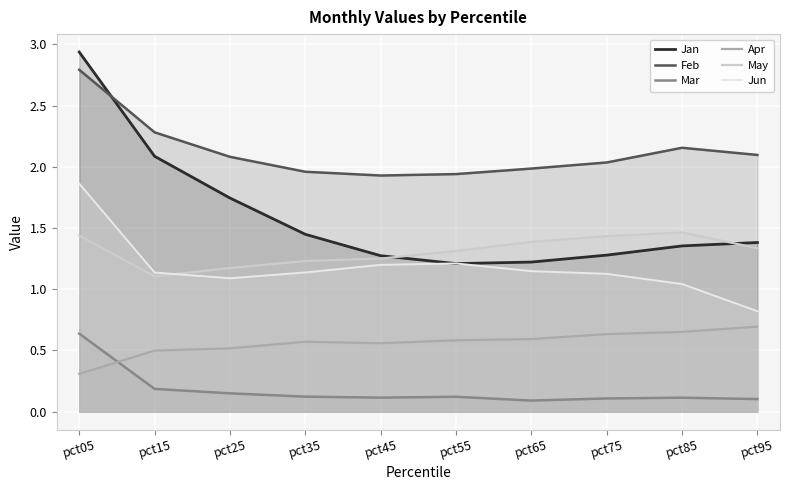

What is the value of the Feb point at the 5th from the left?

1.9